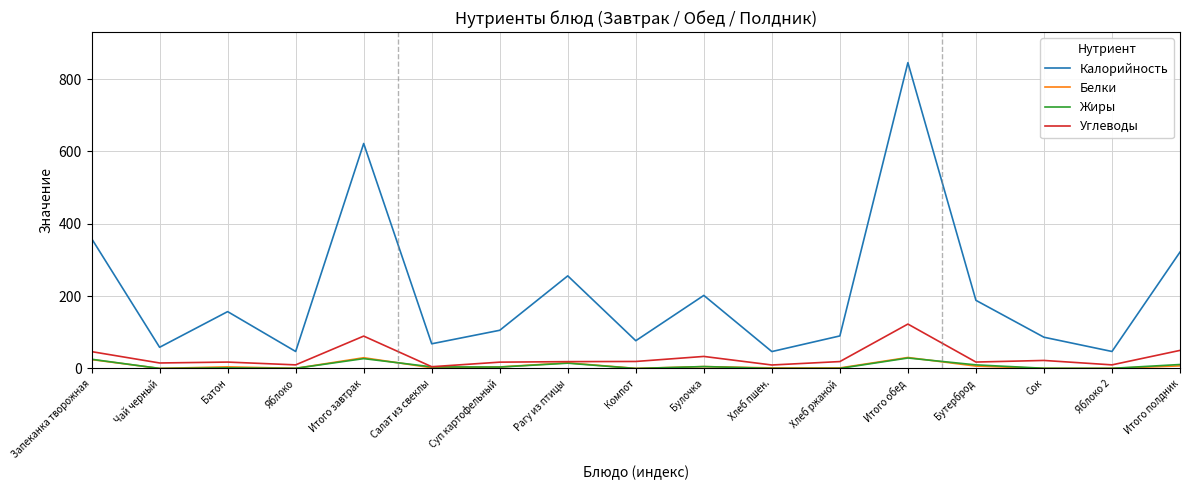

Which series has the widest spread of values?

Калорийность